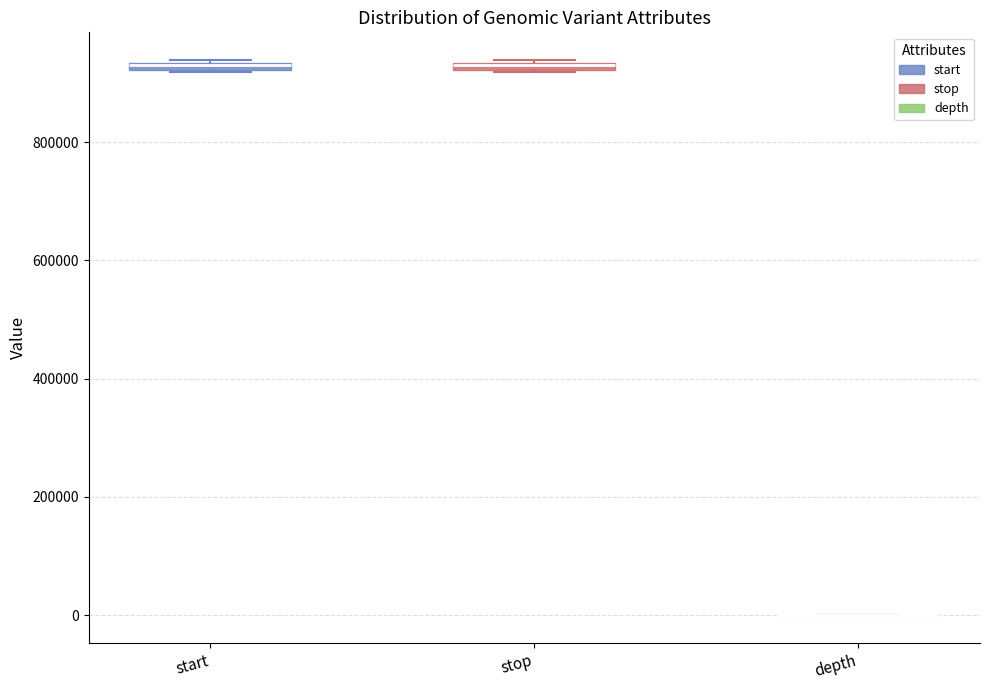

Where is the lower edge of the box for start on the y-axis? The values are not printed on the chart, so give them approximately, as read against the axis.

920000